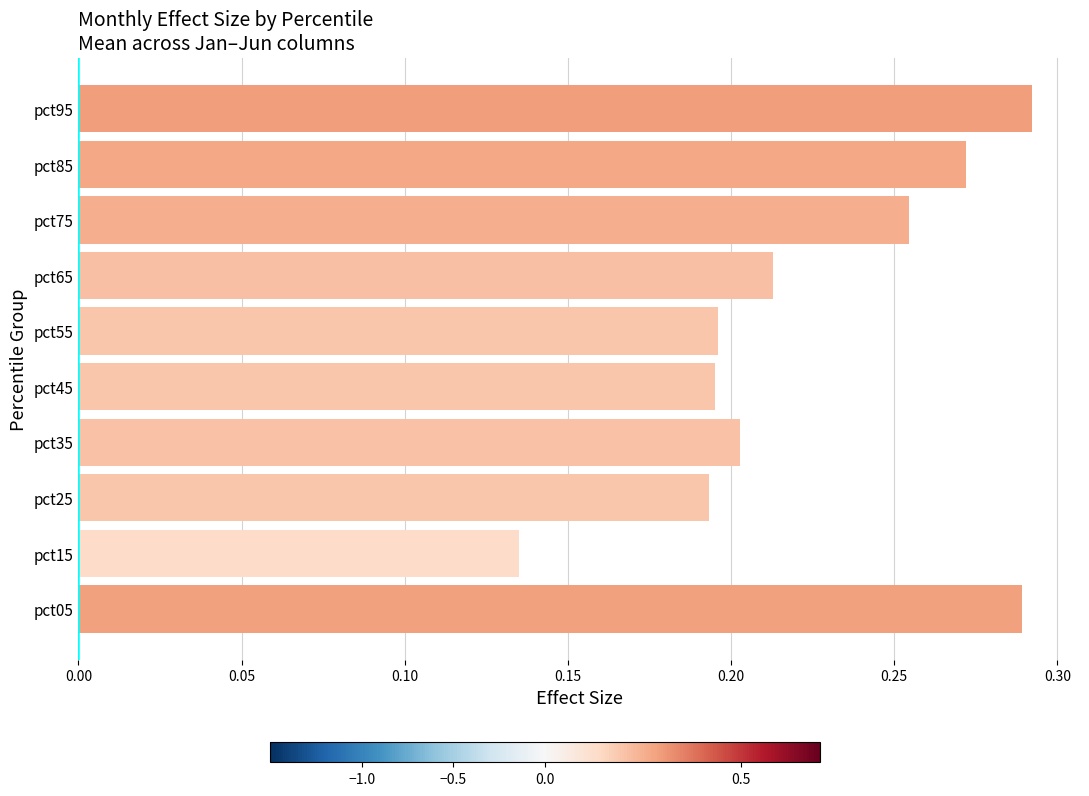

Which has a higher value, pct75 or pct15?

pct75